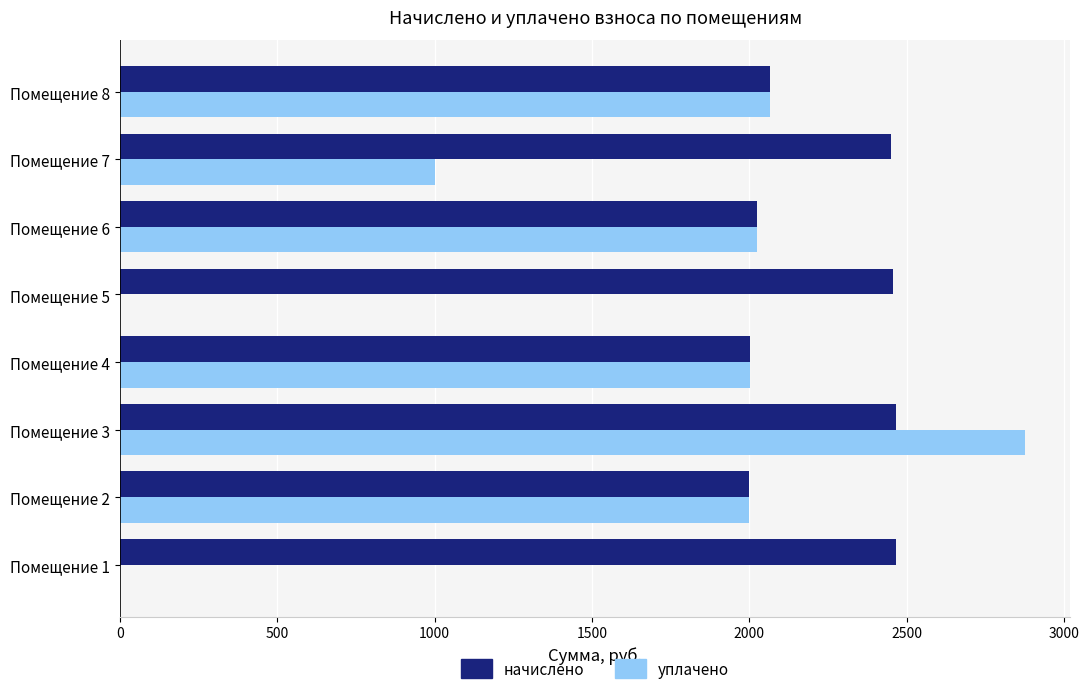

At which label is начислено closest to 2232?

Помещение 8